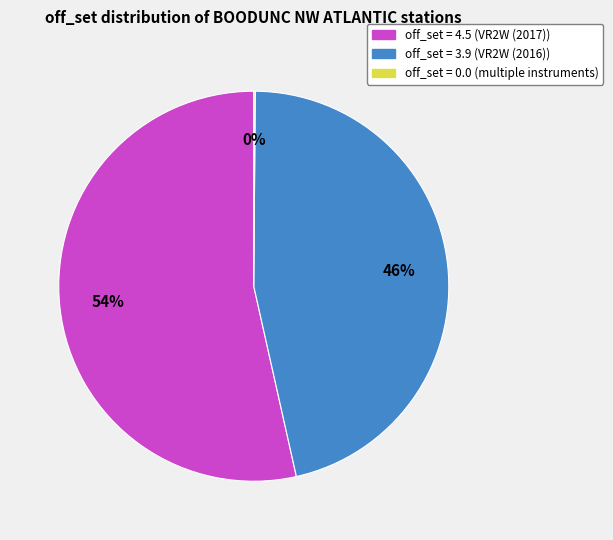

To the nearest percent, what is the average slice percentage?

33%